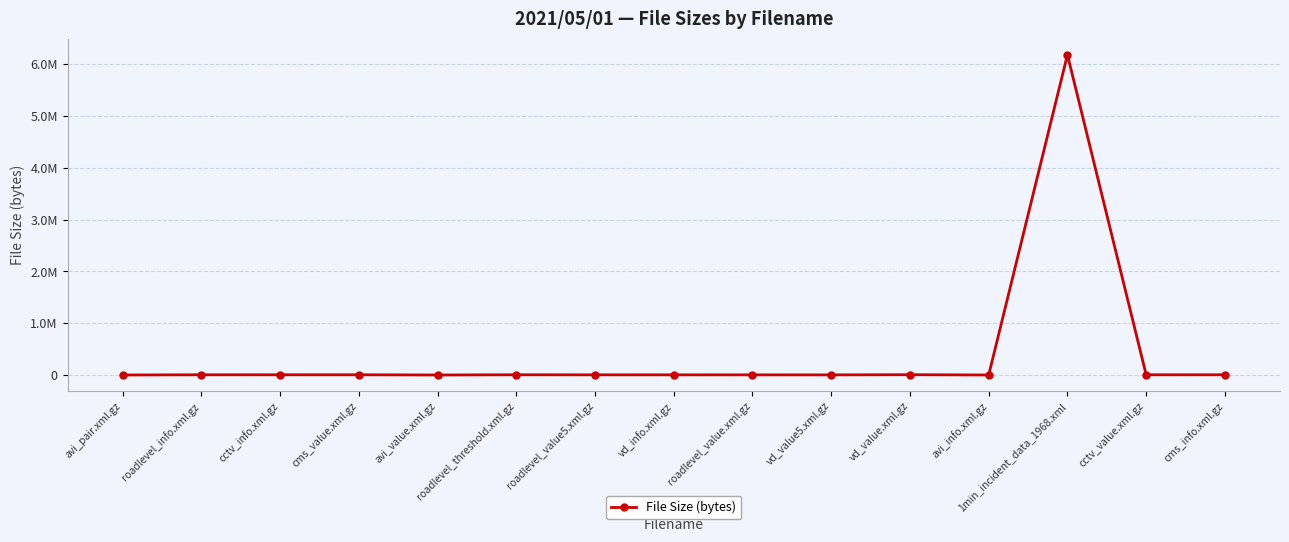

Approximately how many times larger is the value at cctv_info.xml.gz compared to cms_value.xml.gz?

1.0